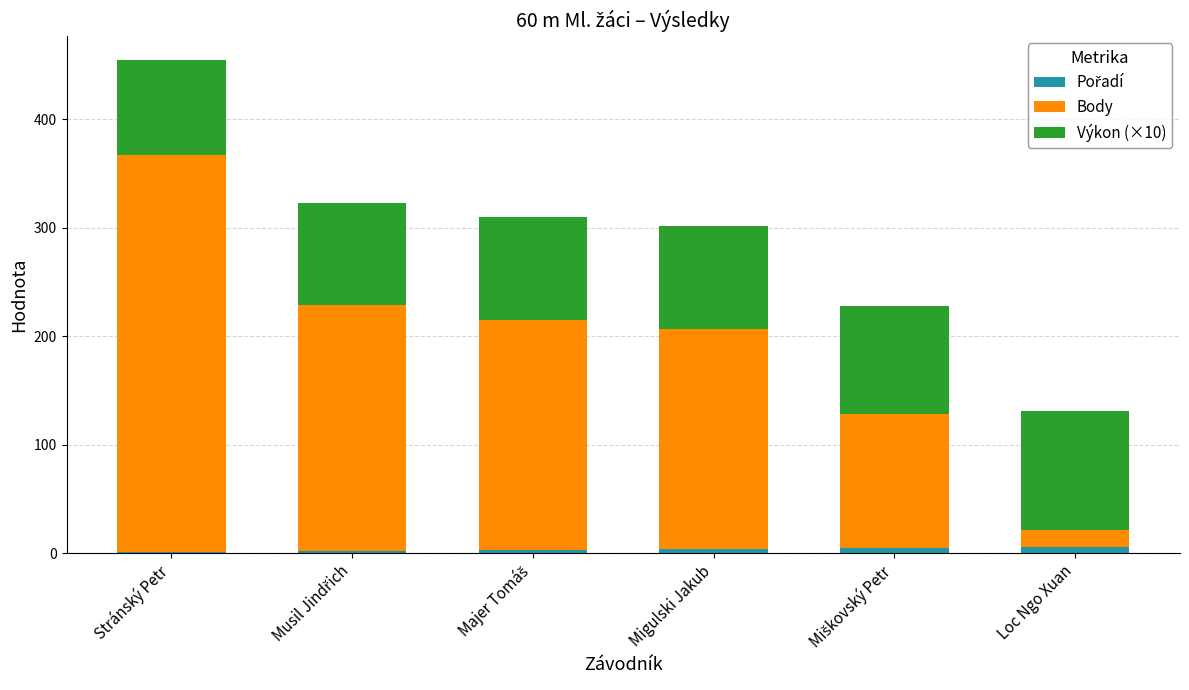

At which category is the sum across all series the highest?

Stránský Petr